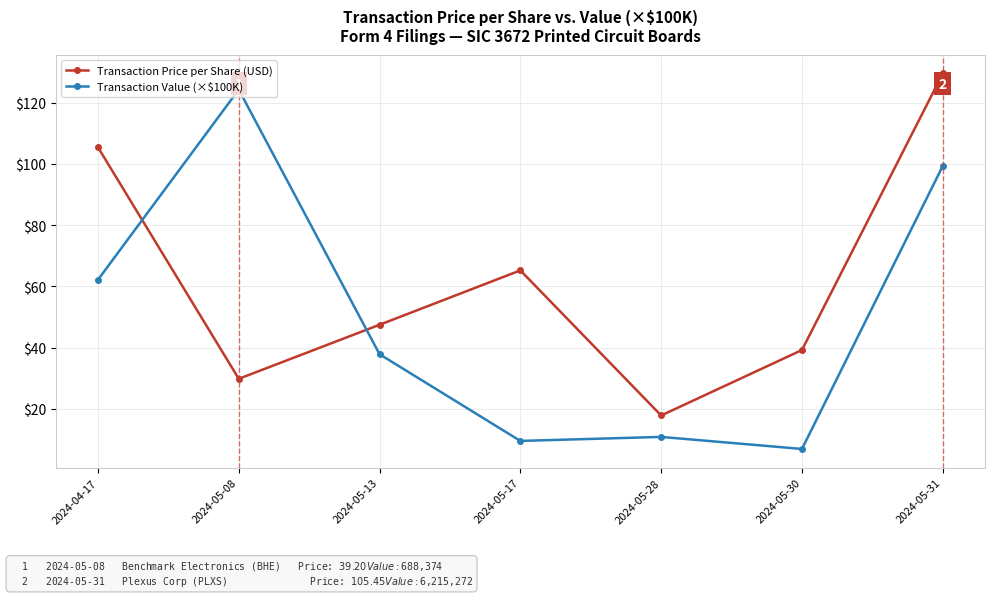

Which category has the lowest value in the Transaction Value (×$100K) series?

2024-05-30